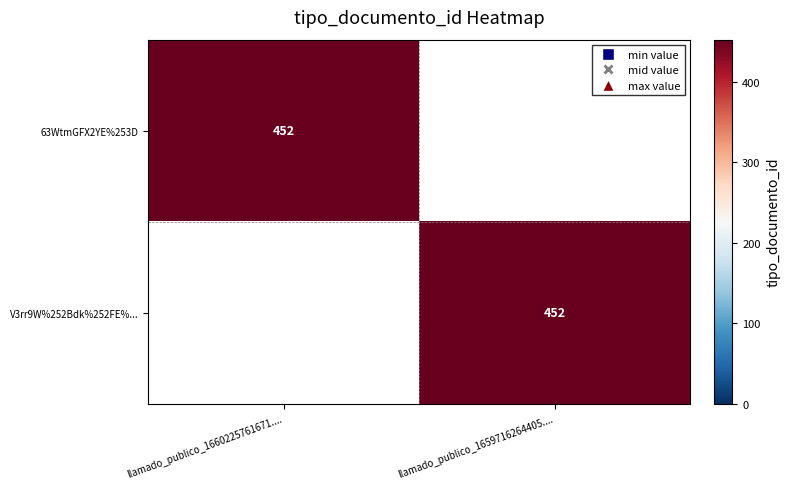

At how many categories does at least one series exceed 346?

2